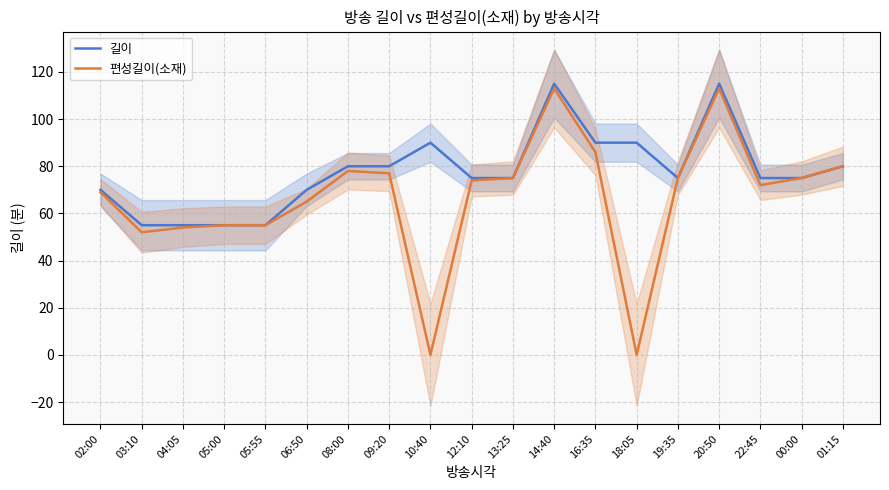

True or false: 편성길이(소재) and 길이 intersect in this chart.

False